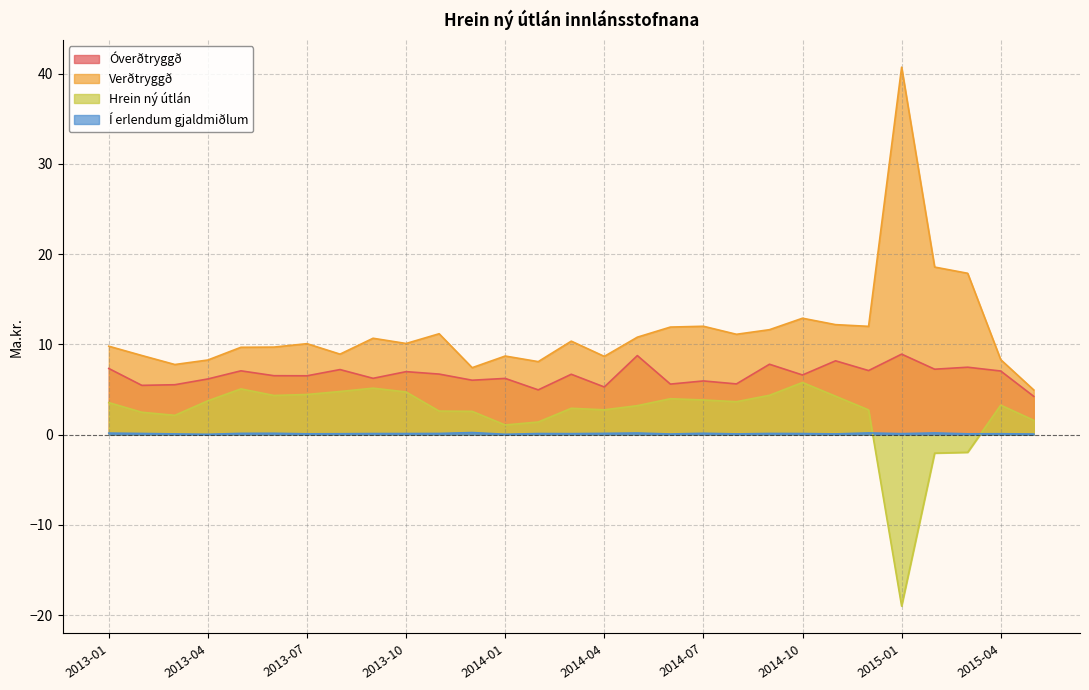

True or false: Verðtryggð has a value of 10.1 at 2013-10.

True